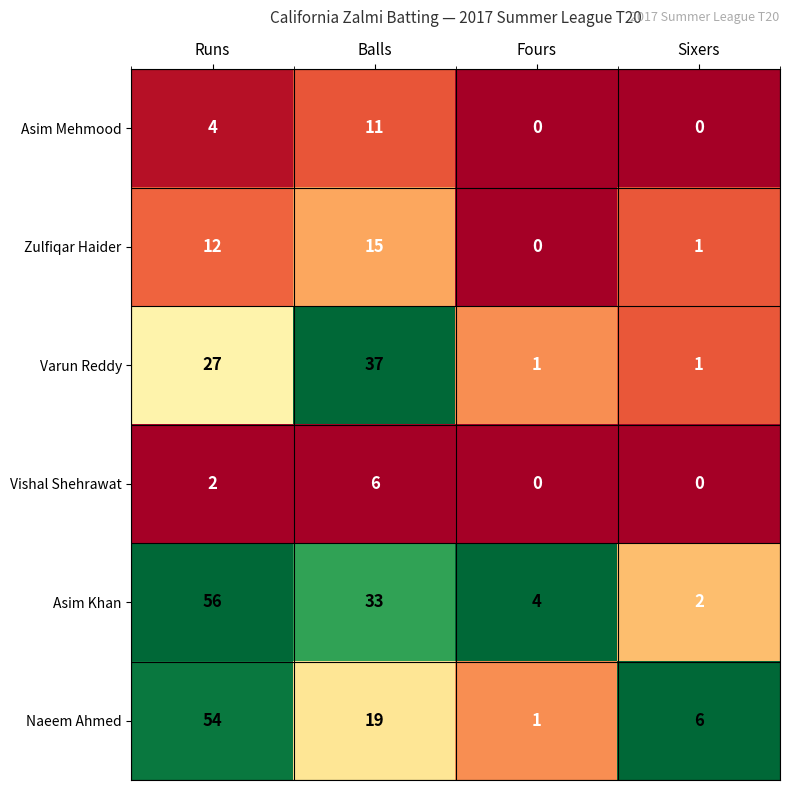

Which series has the largest total across all categories?

Asim Khan